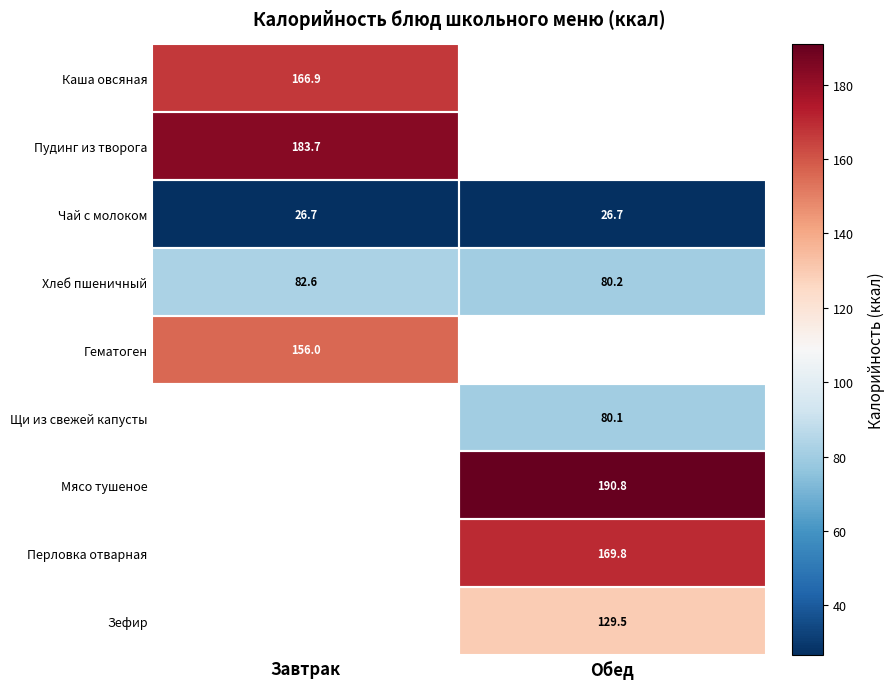

What is the spread (max minus min) of values at Завтрак?

157.0